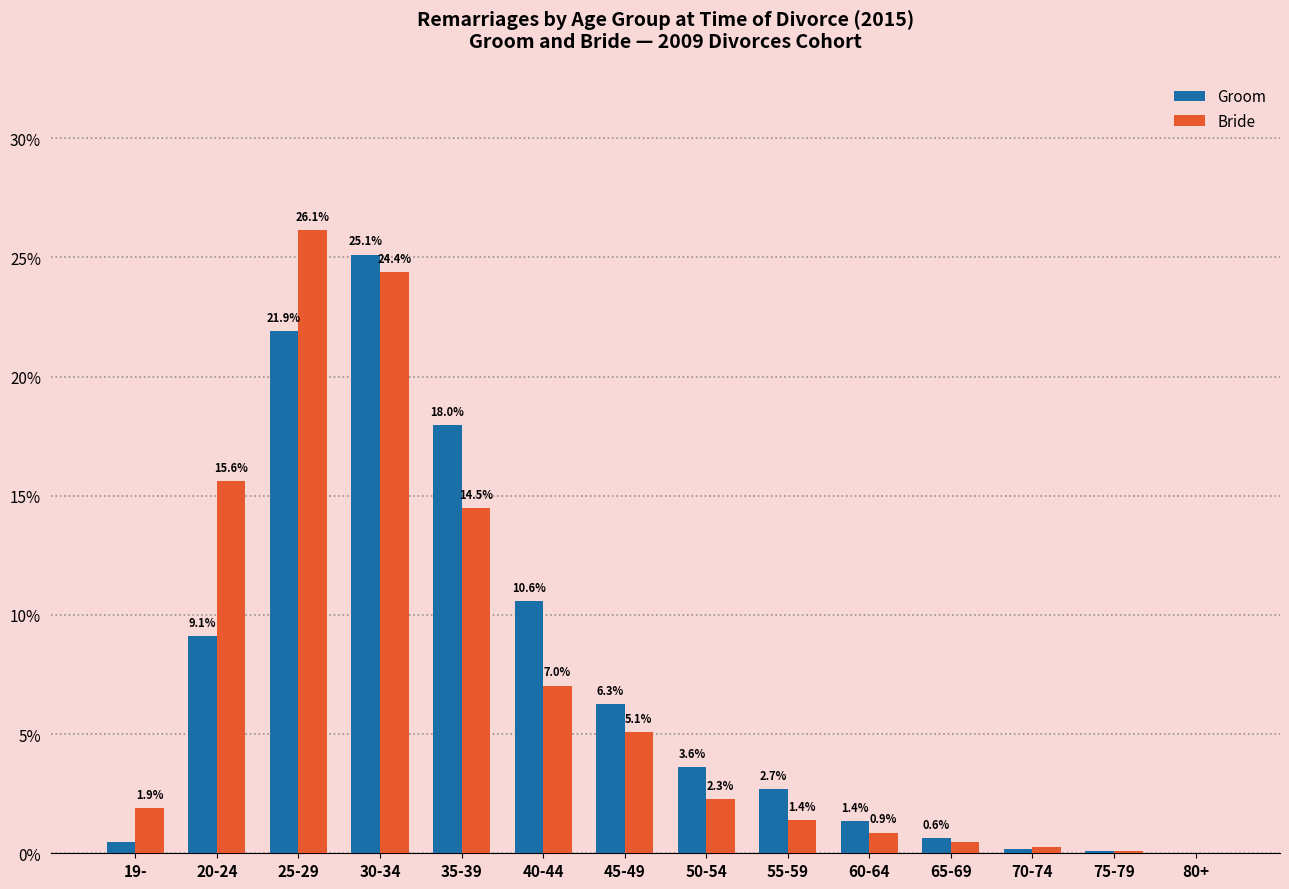

The value of Groom at 20-24 is 3.2. True or false?

False